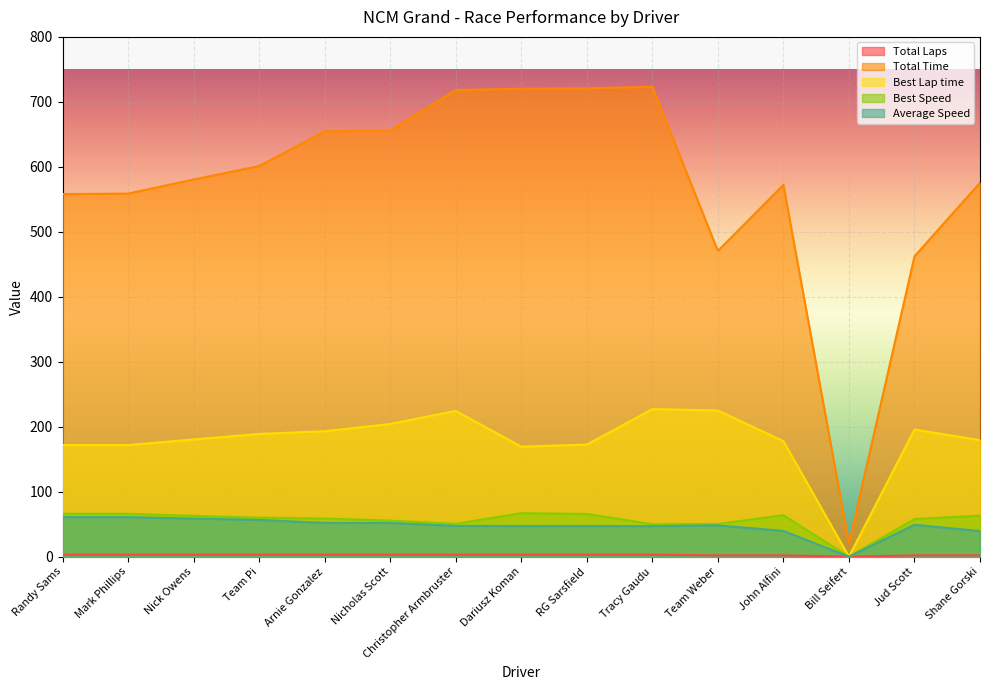

What are all the series names shown in the legend?

Total Laps, Total Time, Best Lap time, Best Speed, Average Speed